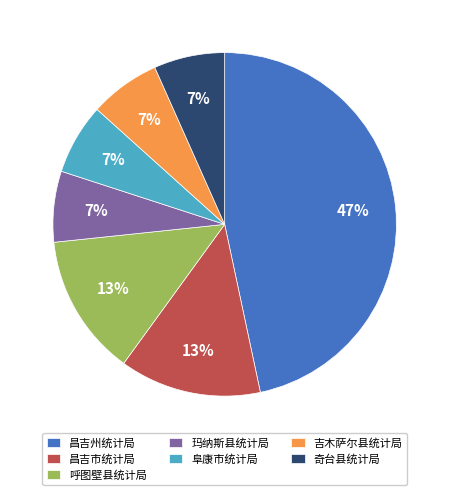

Does 玛纳斯县统计局 represent more than half of the total?

No